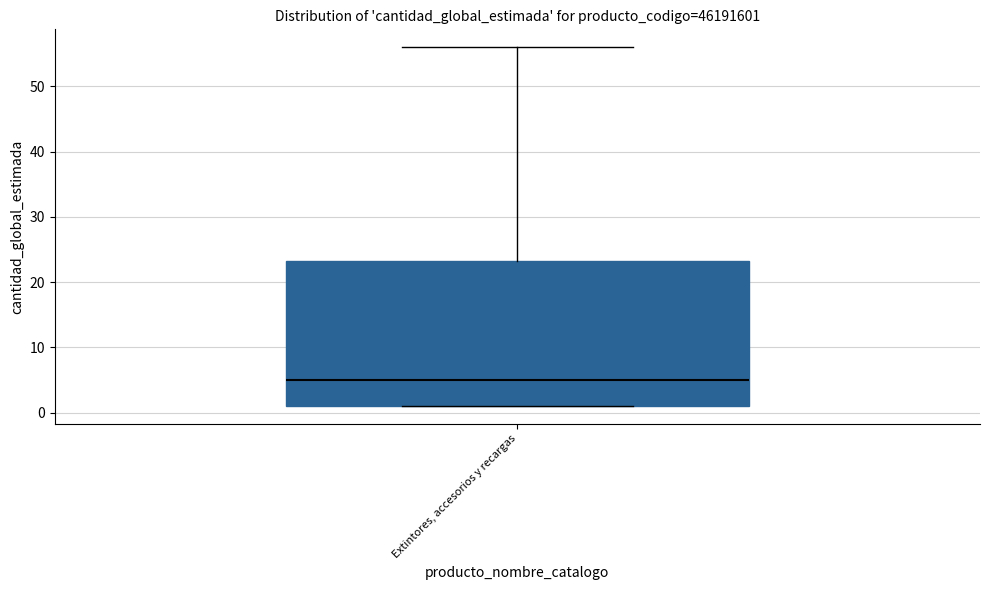

Transcribe this box plot: give where the median line is, the range the box spans, and where the two whiskers end, as read against the y-axis. The values are not printed on the chart, so give them approximately, as read against the axis.

median 5, box 1 to 23, whiskers 1 to 56